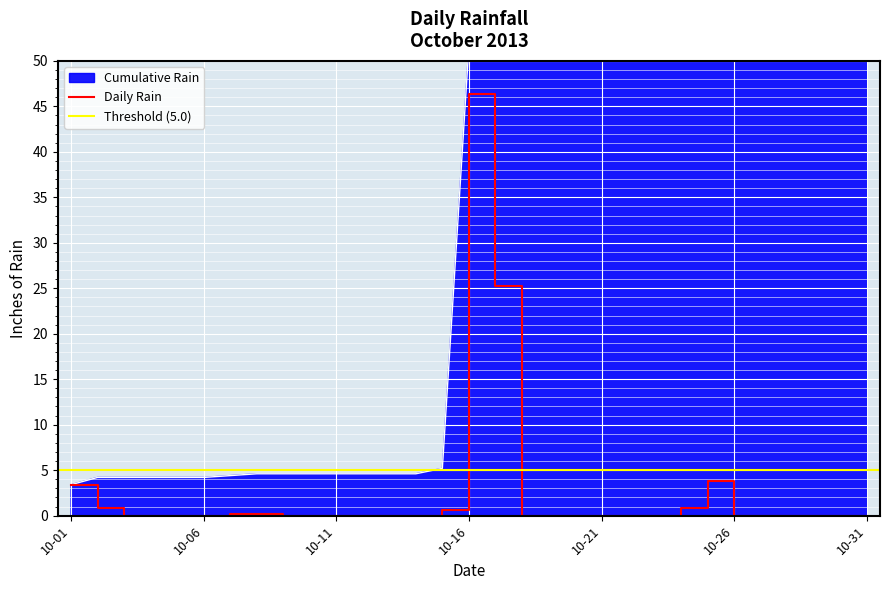

Which category has the highest value in the Daily Rain series?

10-16